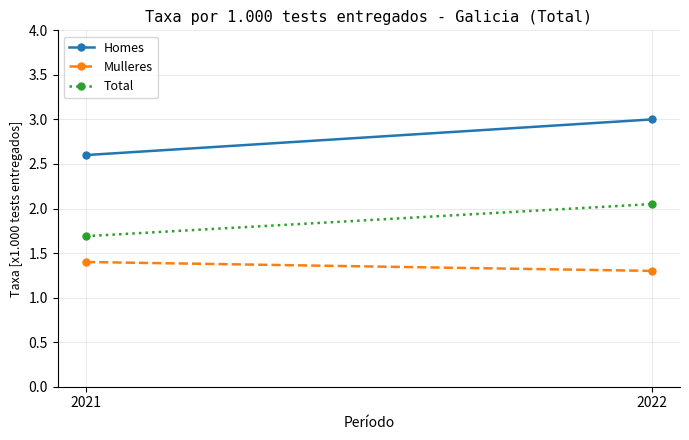

Reading left to right, transcribe all the data shown in this chart.

Homes: 2.6	3.0
Mulleres: 1.4	1.3
Total: 1.7	2.0